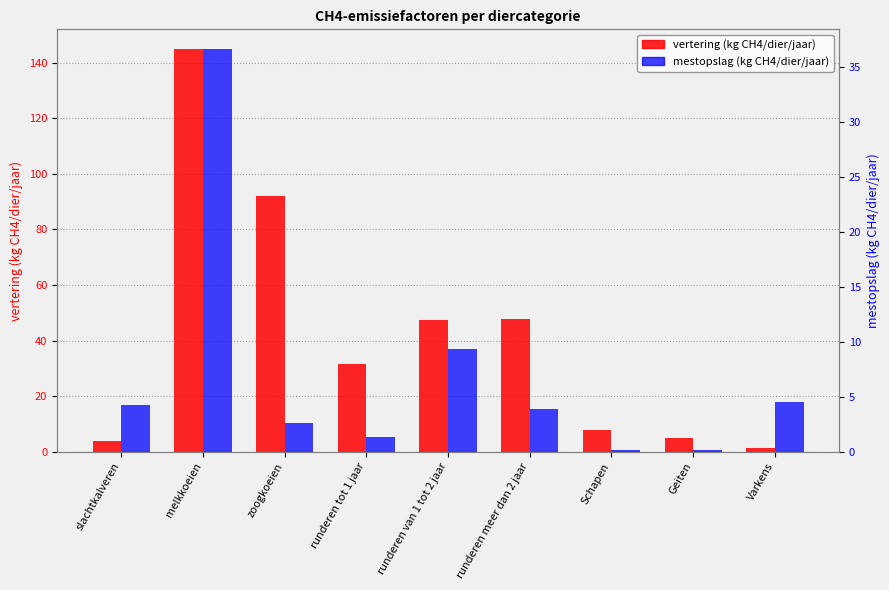

Reading left to right, list all the values displayed in this chart.

vertering (kg CH4/dier/jaar): 4.0	144.8	92.0	31.5	47.3	47.7	8.0	5.0	1.5
mestopslag (kg CH4/dier/jaar): 4.2	36.6	2.6	1.4	9.4	3.9	0.2	0.1	4.5